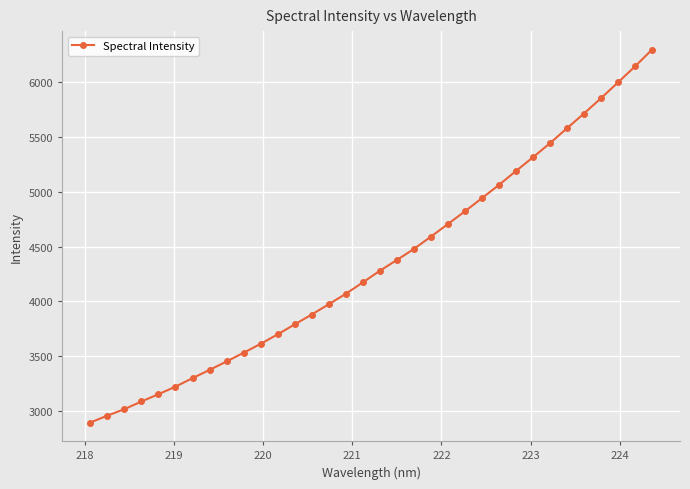

What is the greatest value displayed?

6296.2